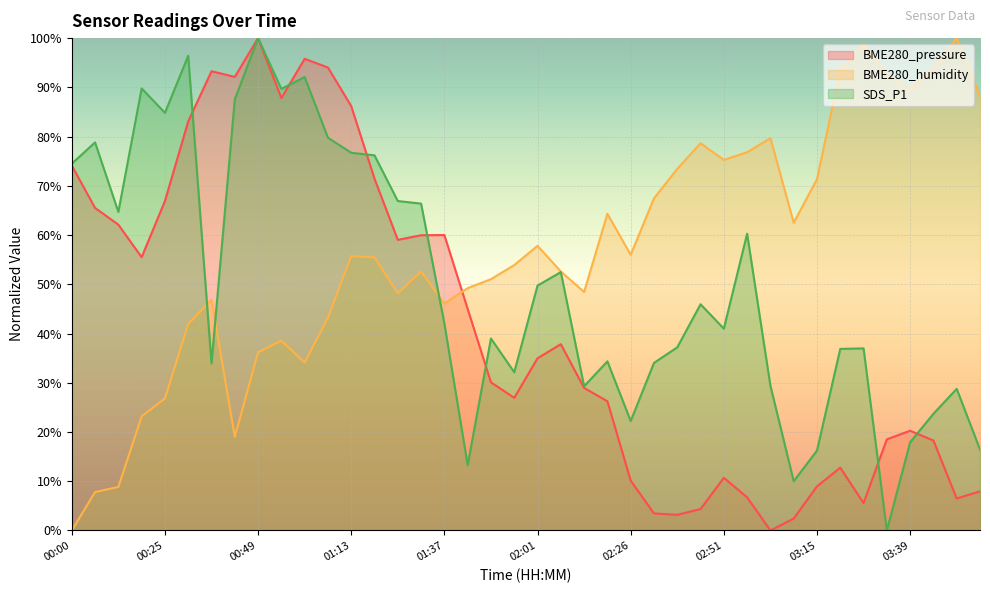

Where is the first local maximum for BME280_humidity?

00:37